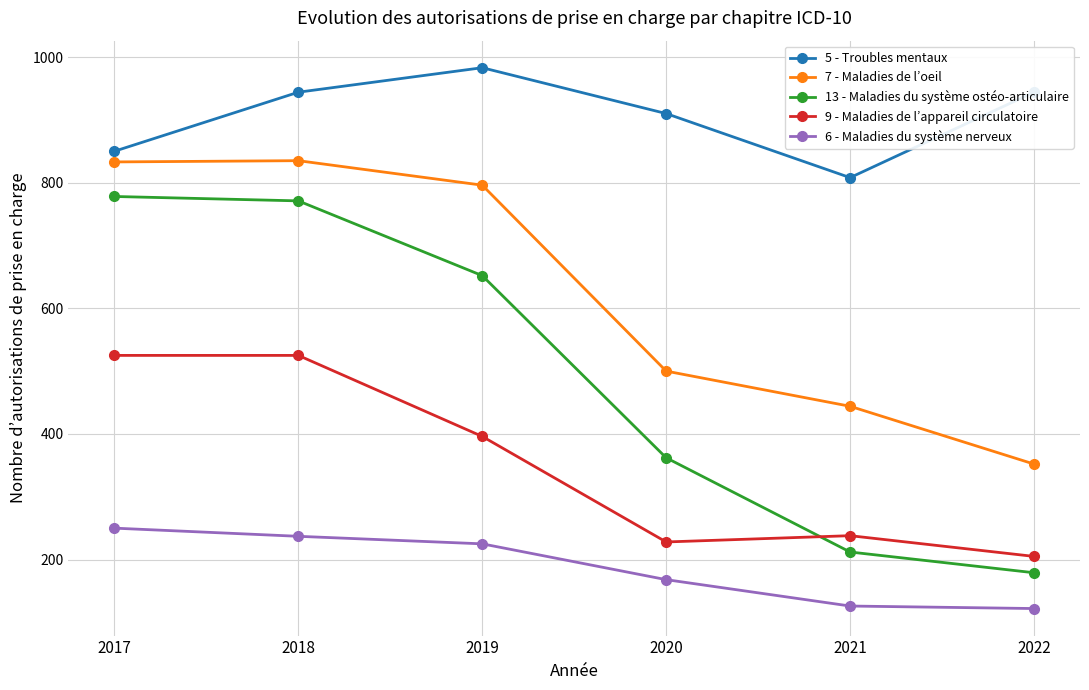

True or false: 9 - Maladies de l’appareil circulatoire has more than 2 interior local peaks.

False